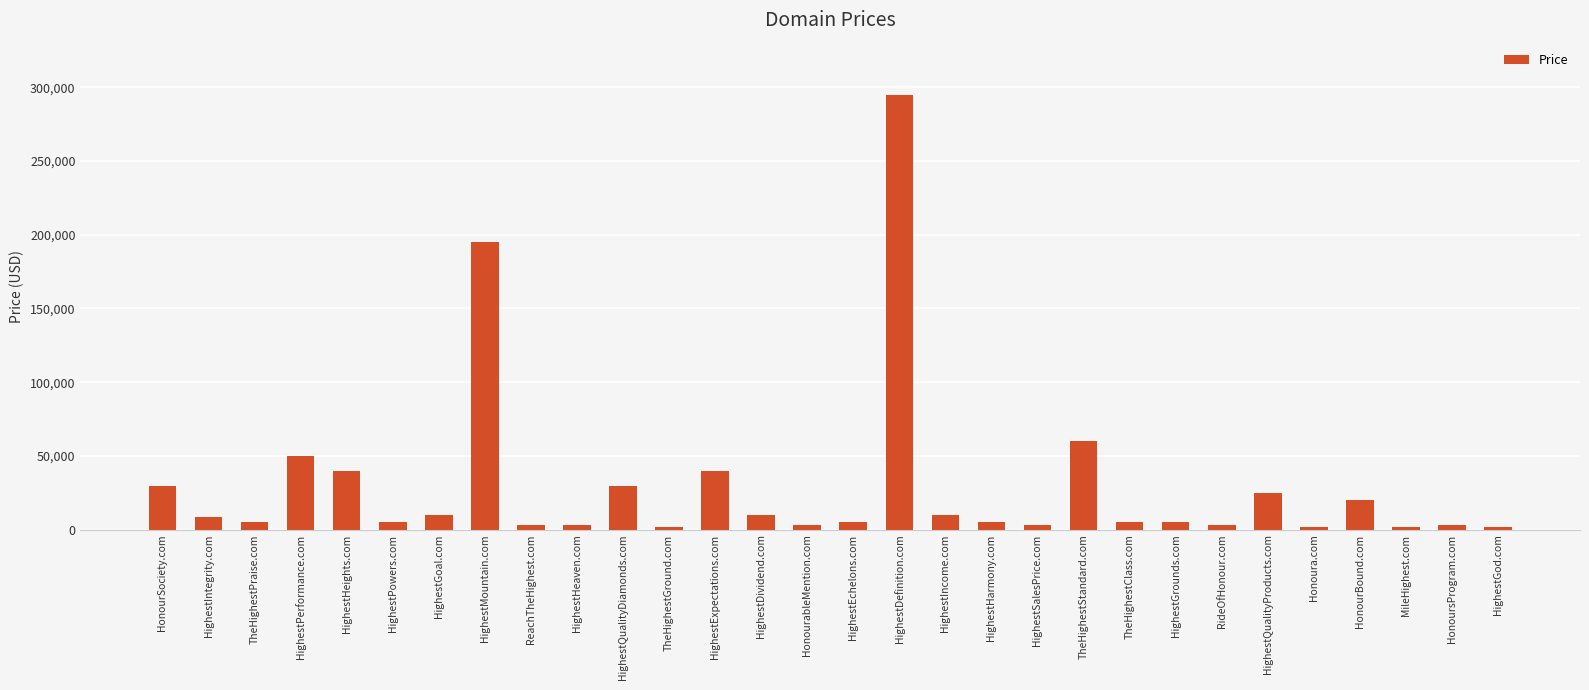

True or false: the data shows 469650 at HighestDefinition.com.

False